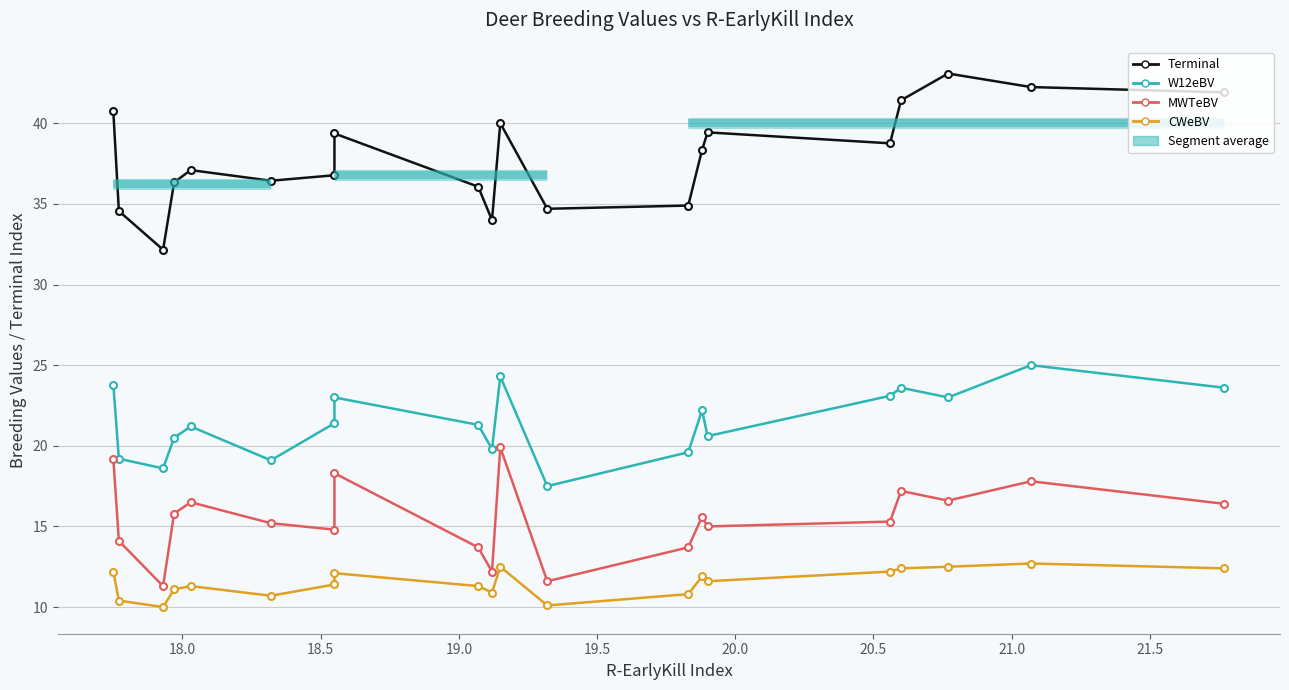

What is the average value of the CWeBV series?

11.5